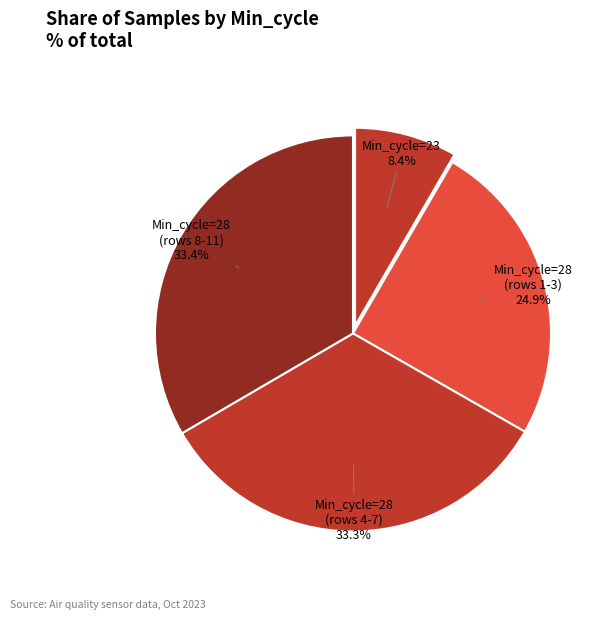

Which slice is the smallest?

Min_cycle=23